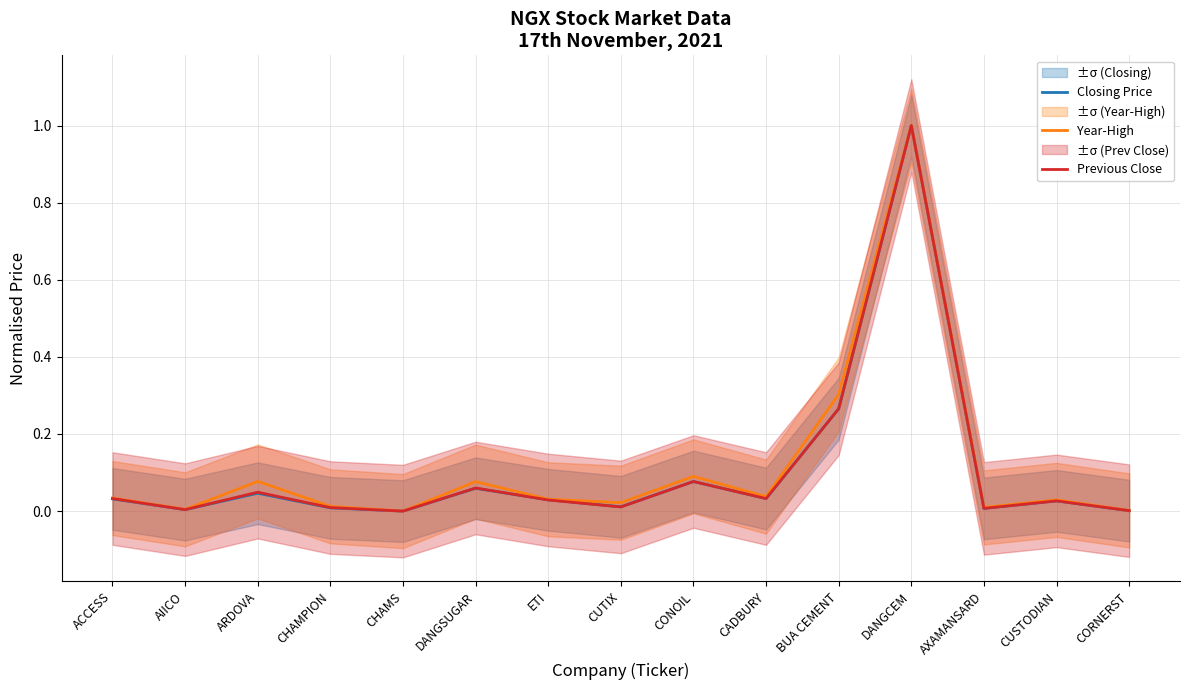

Which series has the largest range (max minus min)?

Closing Price